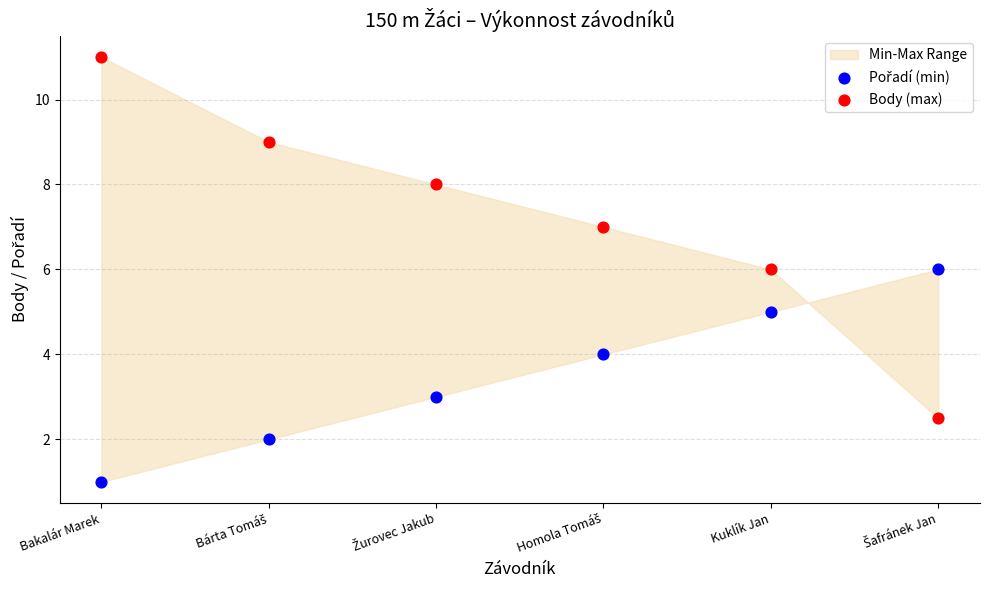

Across all data points, what is the range of Y values (max minus min)?

10.0